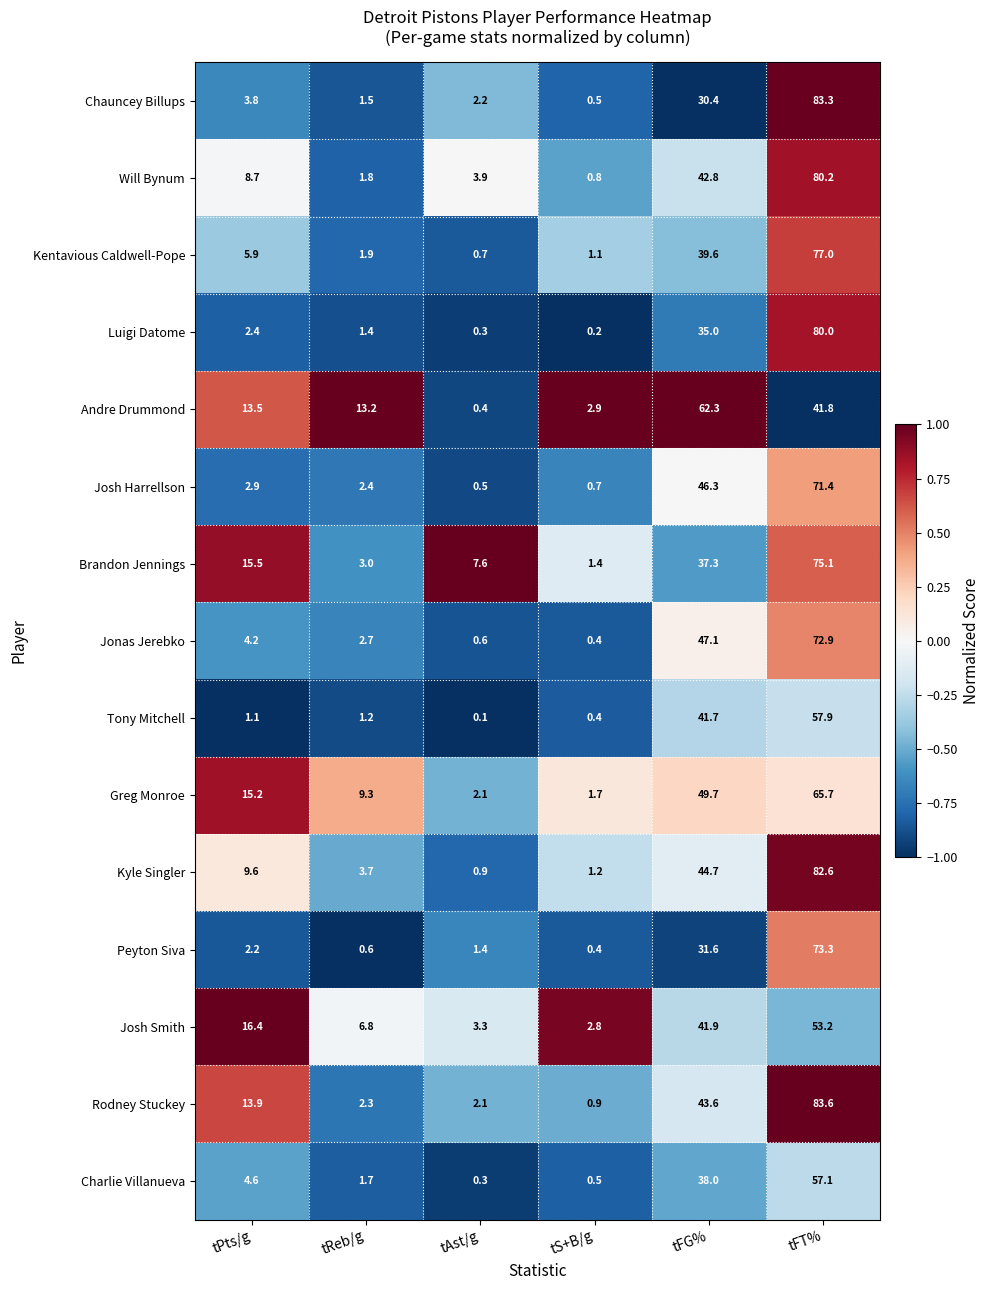

At tPts/g, list the series in order from smallest to largest.

Tony Mitchell, Peyton Siva, Luigi Datome, Josh Harrellson, Chauncey Billups, Jonas Jerebko, Charlie Villanueva, Kentavious Caldwell-Pope, Will Bynum, Kyle Singler, Andre Drummond, Rodney Stuckey, Greg Monroe, Brandon Jennings, Josh Smith